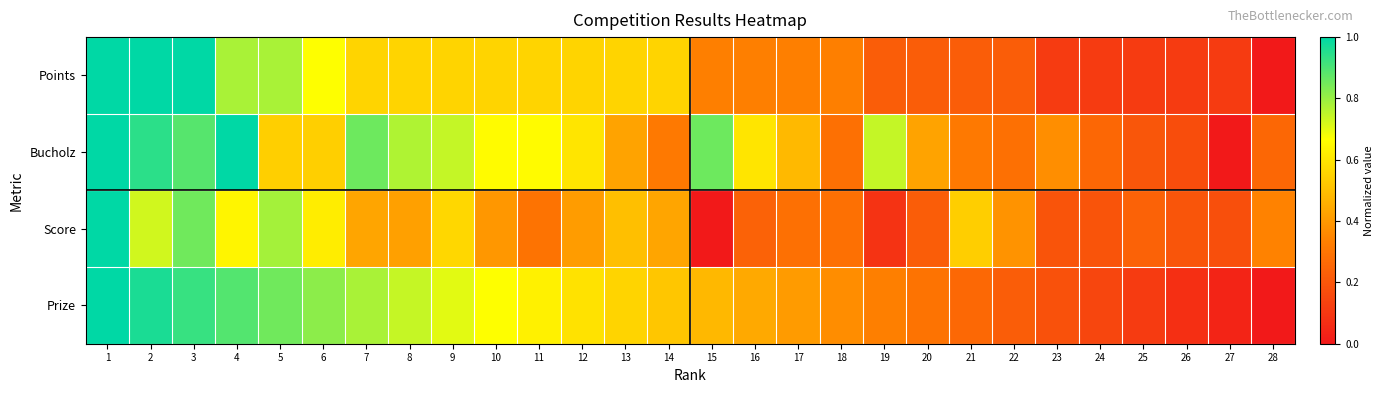

How many categories are shown in the chart?

28